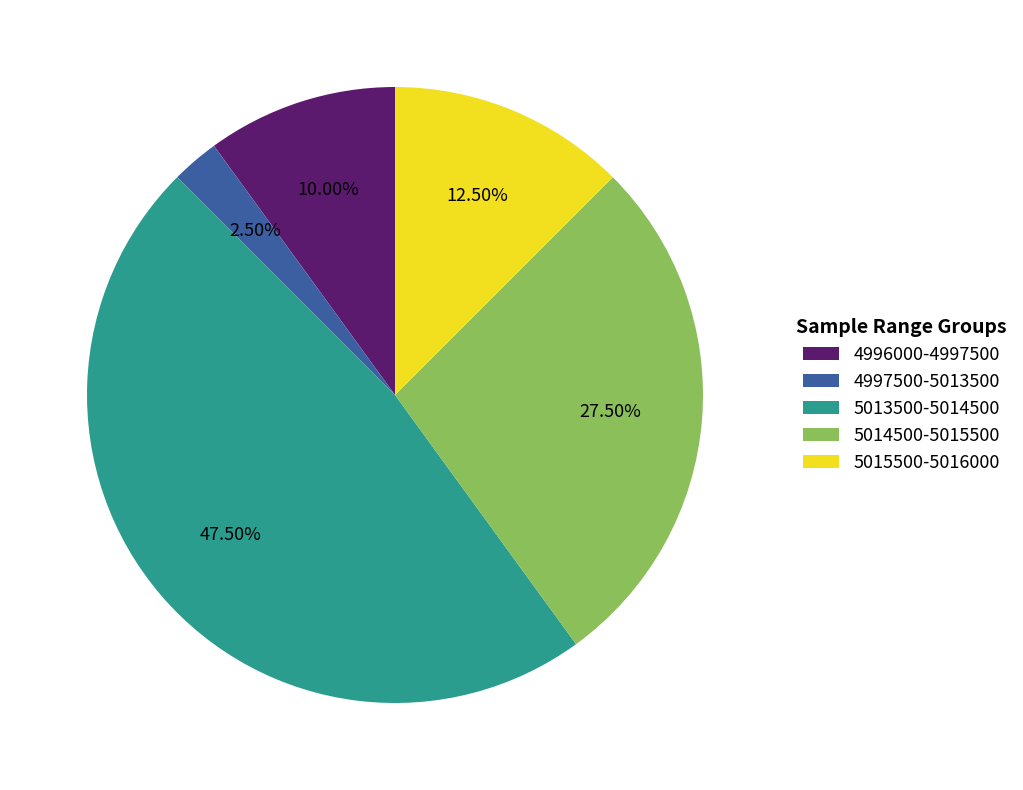

Which has a higher value, 5015500-5016000 or 4997500-5013500?

5015500-5016000